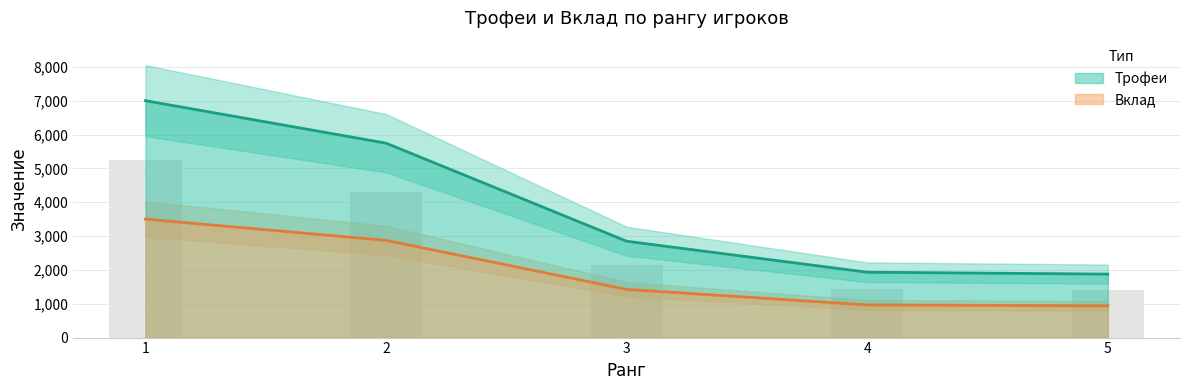

Rank the series by their average value, from highest to lowest.

Трофеи, Вклад